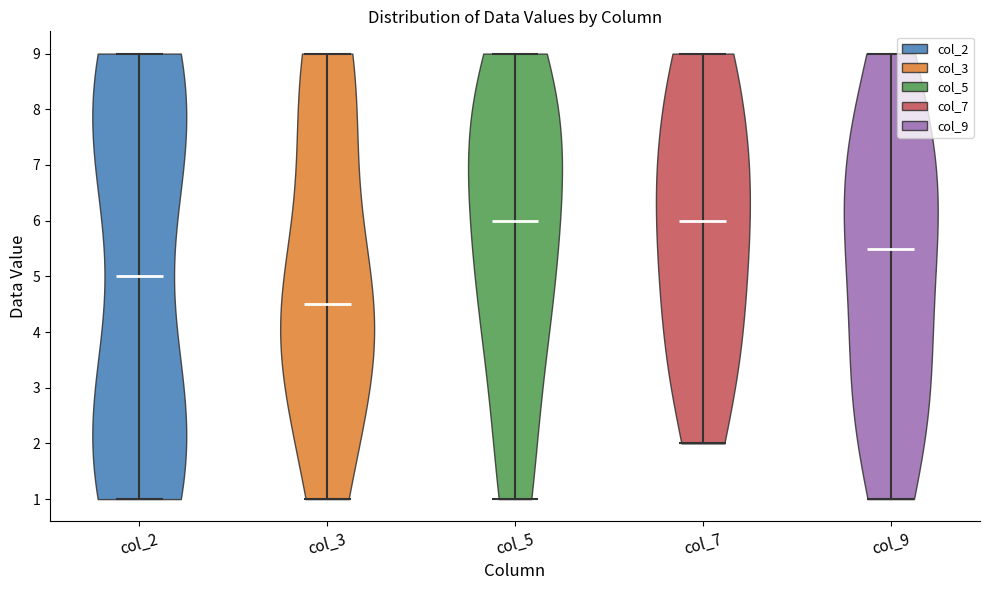

What is the highest point the violin for col_3 reaches on the y-axis? The values are not printed on the chart, so give them approximately, as read against the axis.

9.0